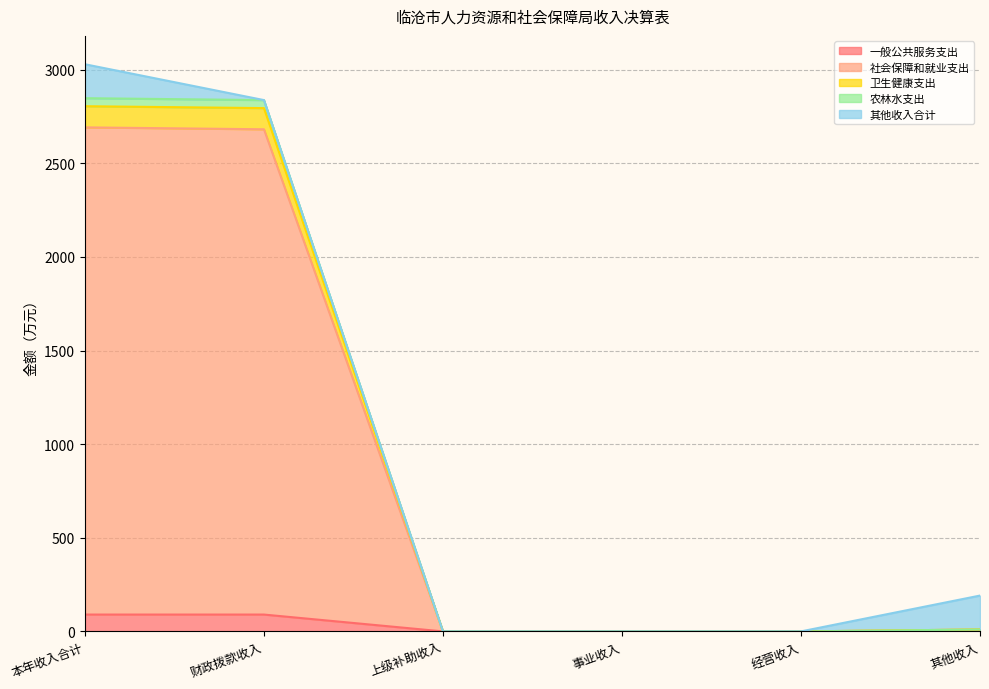

What is the highest value of the 一般公共服务支出 series?

90.0